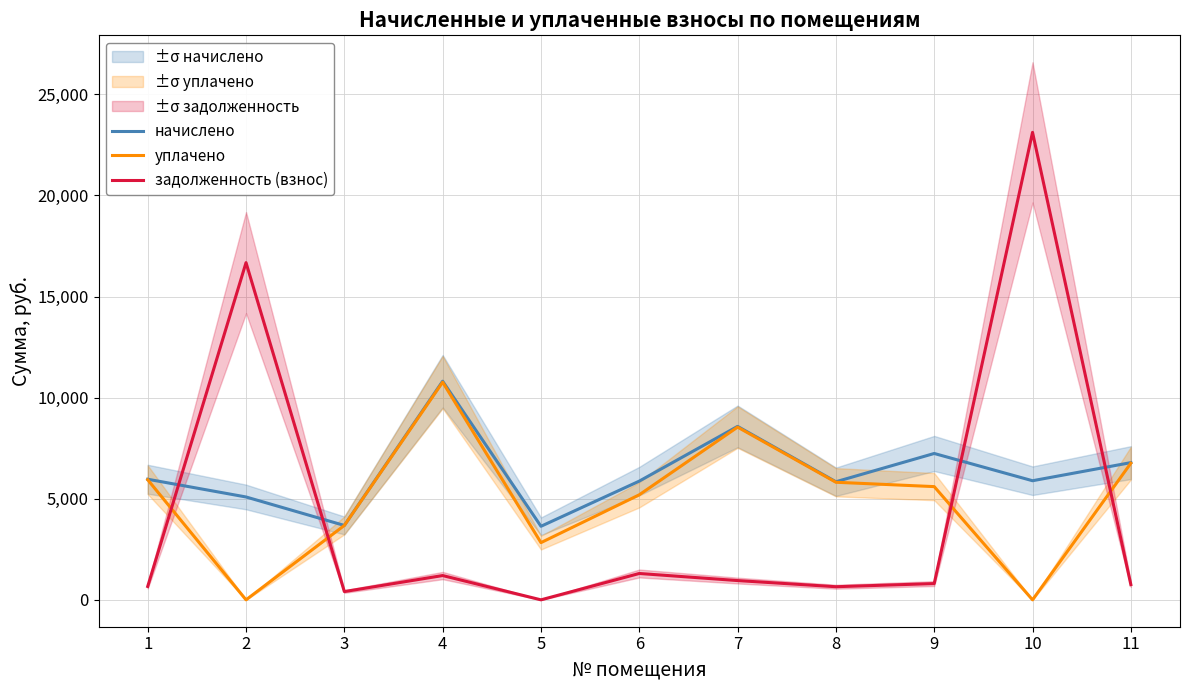

Reading left to right, what are all the values shown in this chart?

начислено: 1=5965.2	2=5088.0	3=3679.7	4=10813.0	5=3638.2	6=5871.9	7=8579.3	8=5840.6	9=7239.4	10=5891.3	11=6787.0
уплачено: 1=5940.0	2=0.0	3=3680.1	4=10767.4	5=2829.7	6=5195.2	7=8543.1	8=5815.9	9=5600.1	10=0.0	11=6758.3
задолженность (взнос): 1=662.8	2=16678.0	3=408.9	4=1201.5	5=0.0	6=1303.7	7=953.3	8=649.0	9=804.4	10=23122.9	11=754.1